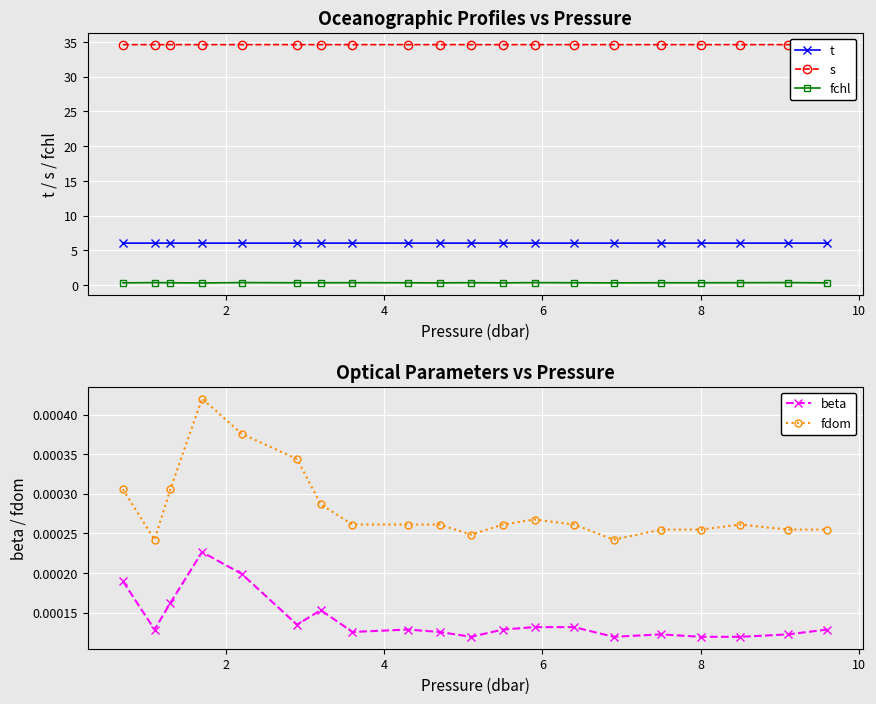

True or false: fchl and t intersect in this chart.

False